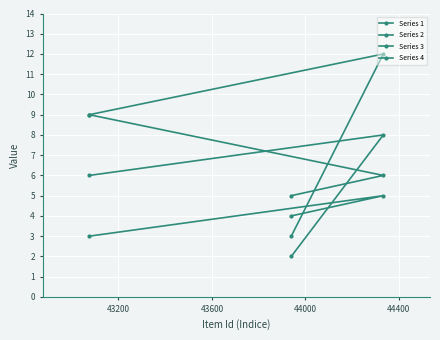

At how many categories does at least one series exceed 5?

2